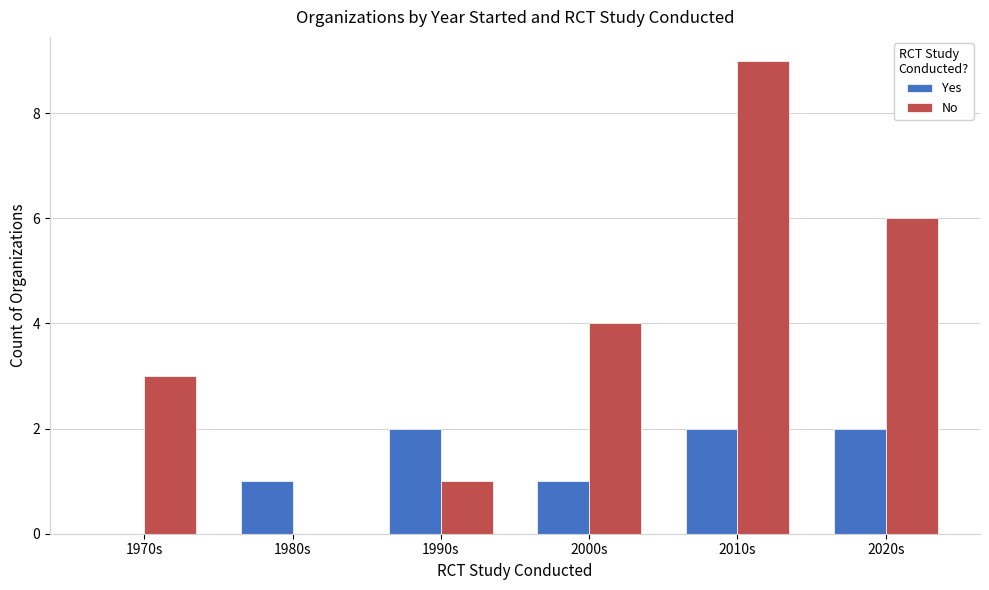

What is the average value of the No series?

4